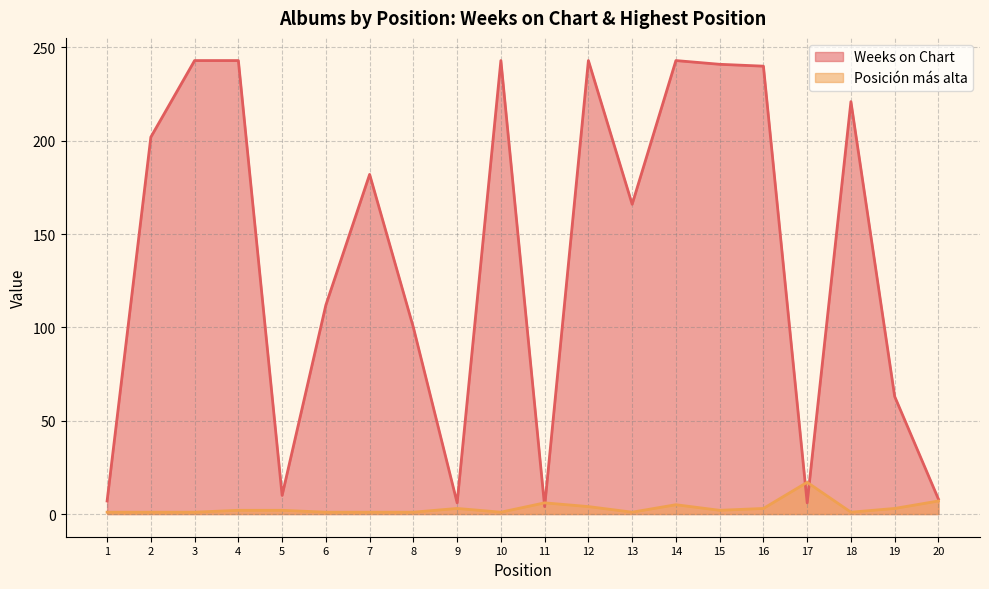

Where do Weeks on Chart and Posición más alta first cross each other?

10 and 11